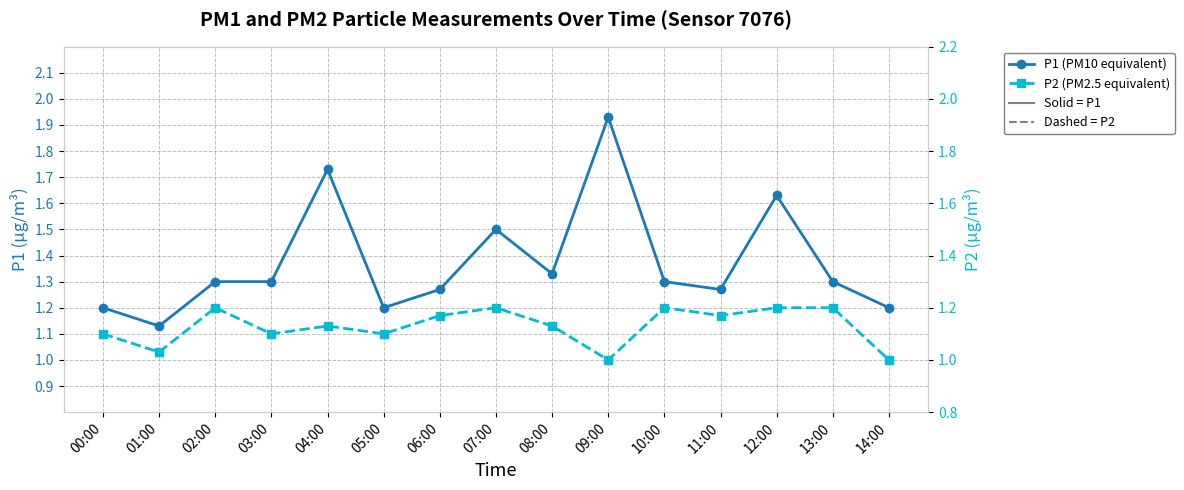

Which series has the largest range (max minus min)?

P1 (PM10 equivalent)